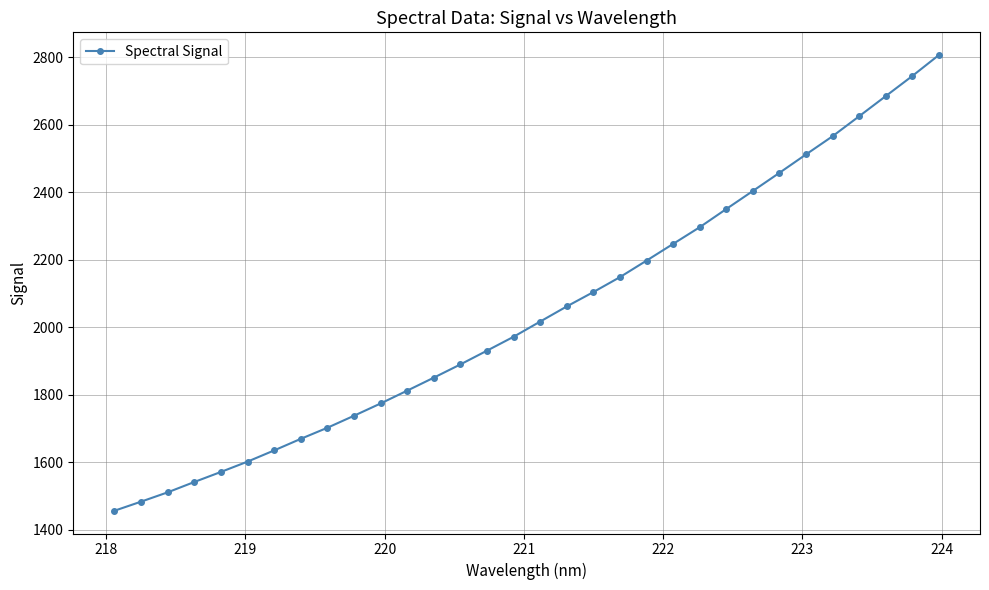

Is this an area chart (filled region under the line)?

No